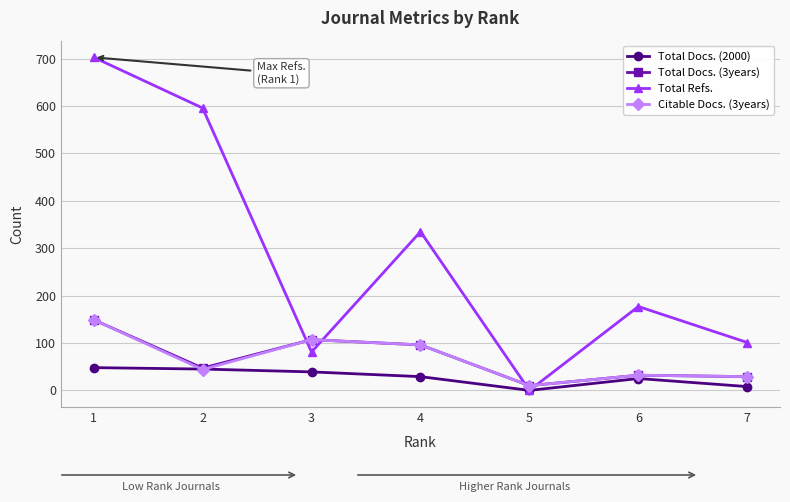

List the labels in order of Total Refs. value, smallest first.

5, 3, 7, 6, 4, 2, 1